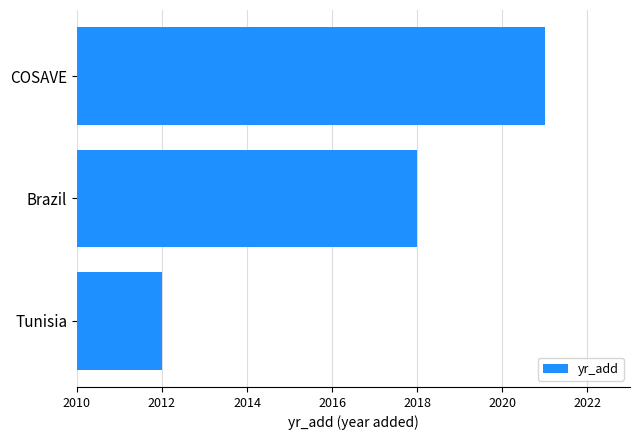

What is the smallest value displayed?

2012